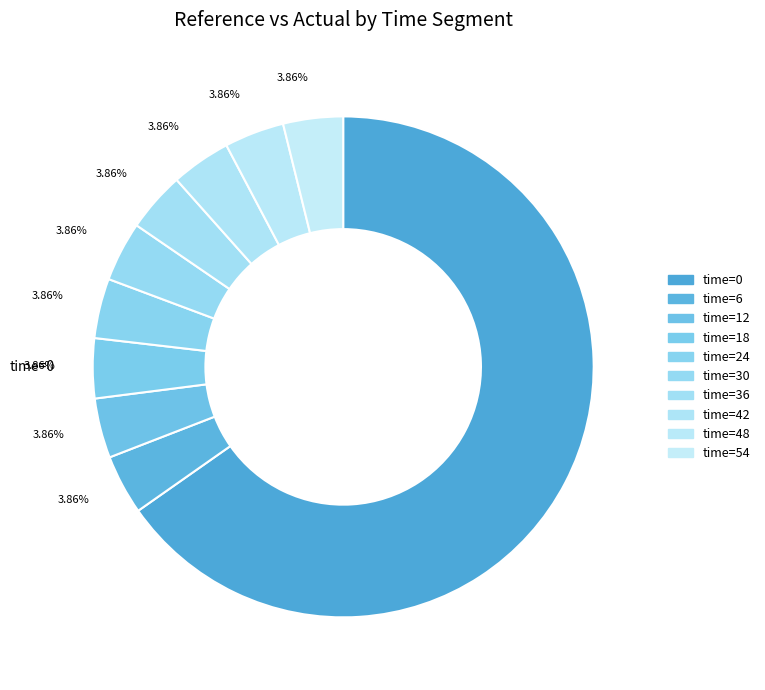

Which category has the smallest portion of the pie?

time=6